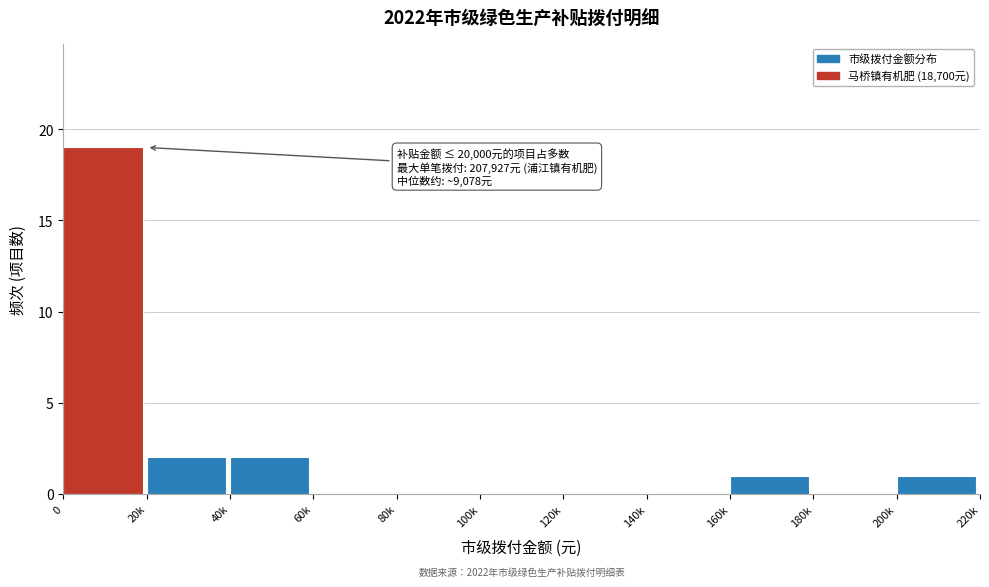

Reading left to right, list all the values displayed in this chart.

0=19	20k=2	40k=2	60k=0	80k=0	100k=0	120k=0	140k=0	160k=1	180k=0	200k=1